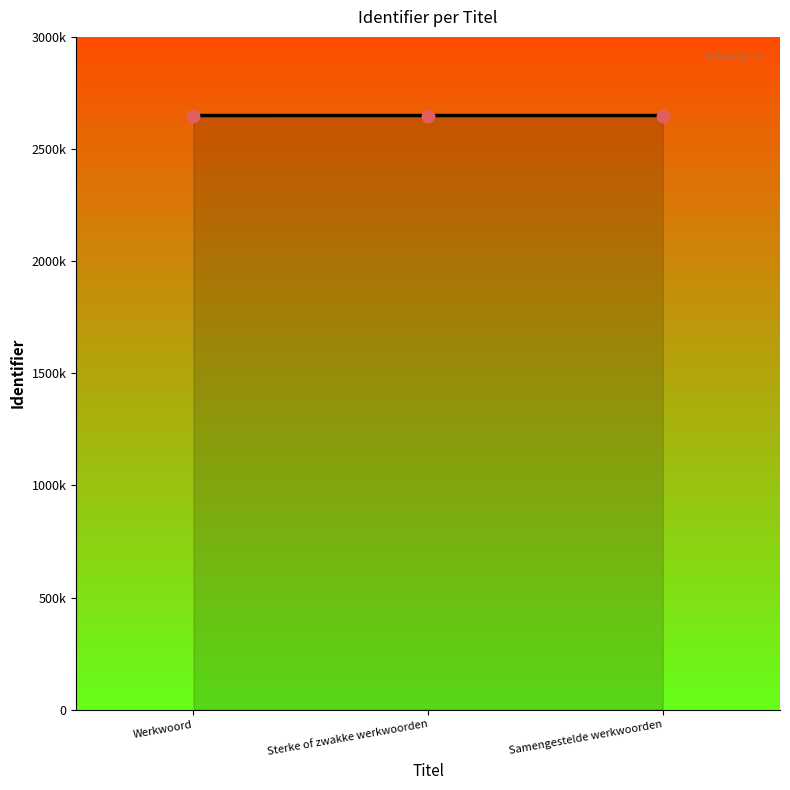

Which has a higher value, Sterke of zwakke werkwoorden or Samengestelde werkwoorden?

Samengestelde werkwoorden